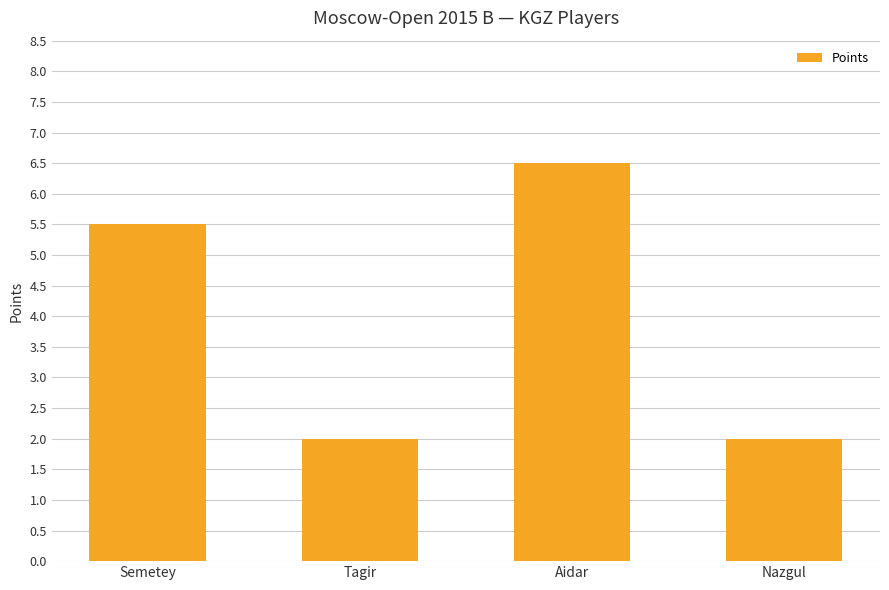

What is the smallest value displayed?

2.0